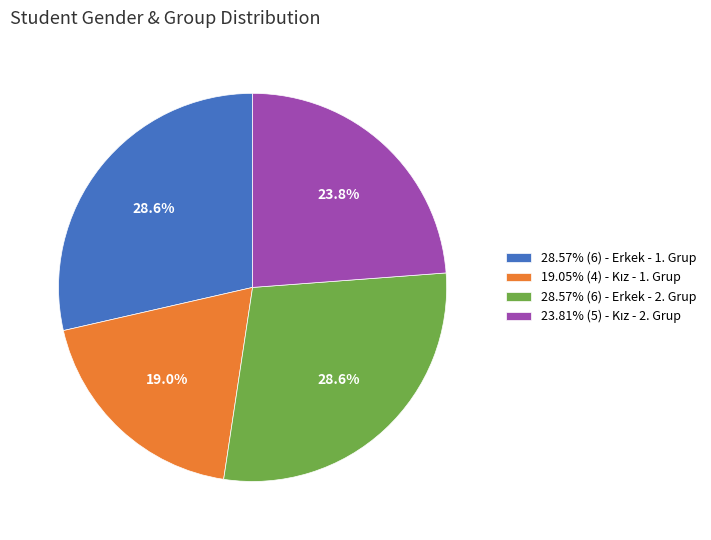

Approximately how many times larger is the value at 28.57% (6) - Erkek - 2. Grup compared to 28.57% (6) - Erkek - 1. Grup?

1.0